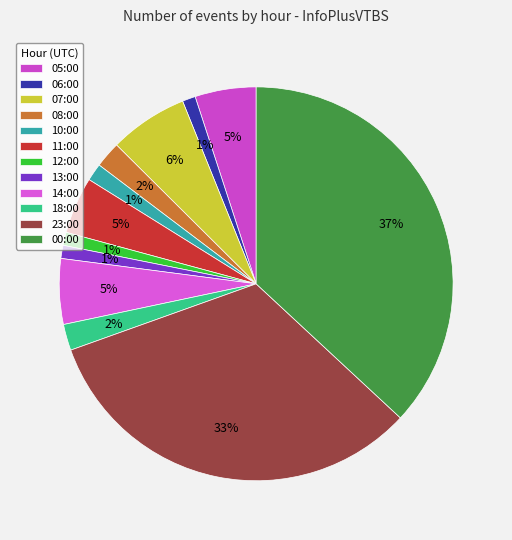

To the nearest percent, what percentage of the pie is 05:00?

5%